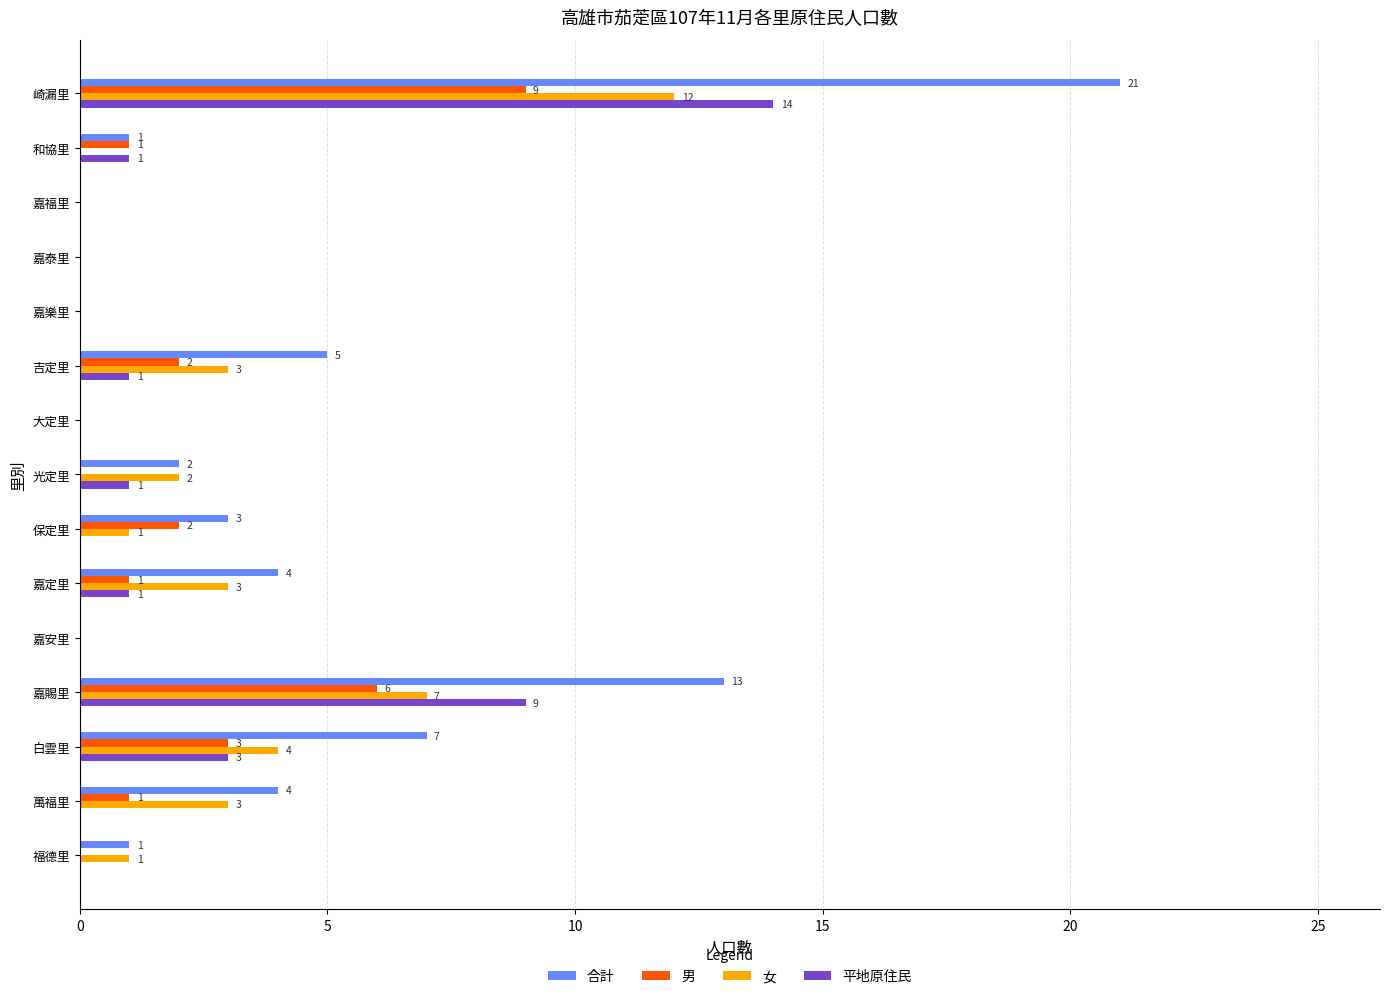

At which category is the sum across all series the highest?

崎漏里